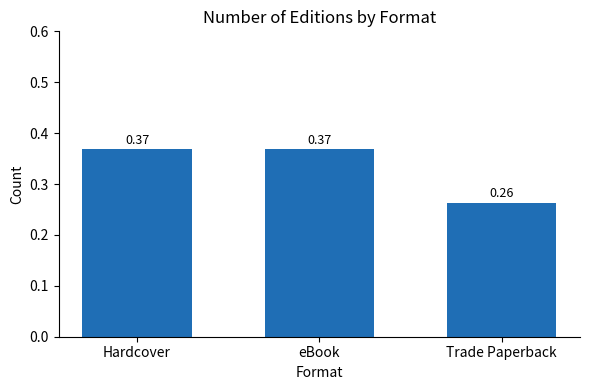

What is the label of the 2nd bar from the left?

eBook